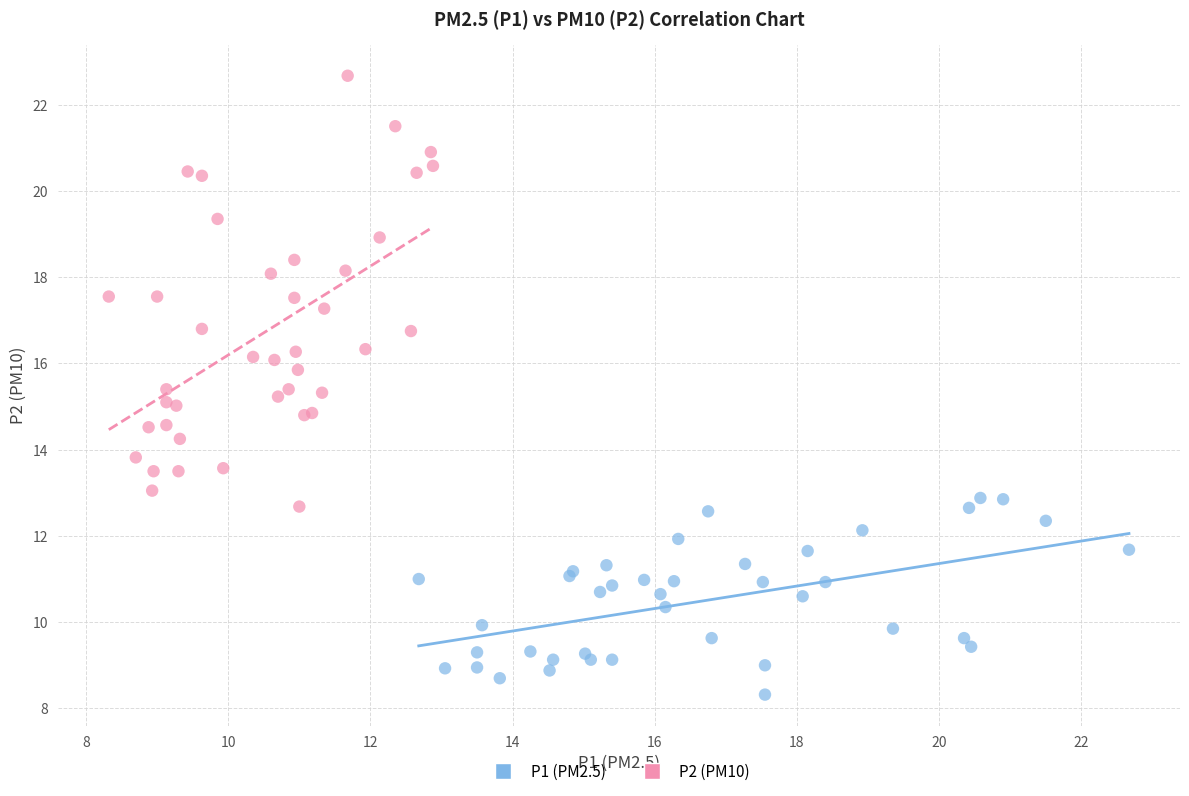

Which series contains the highest Y value?

P2 (PM10)